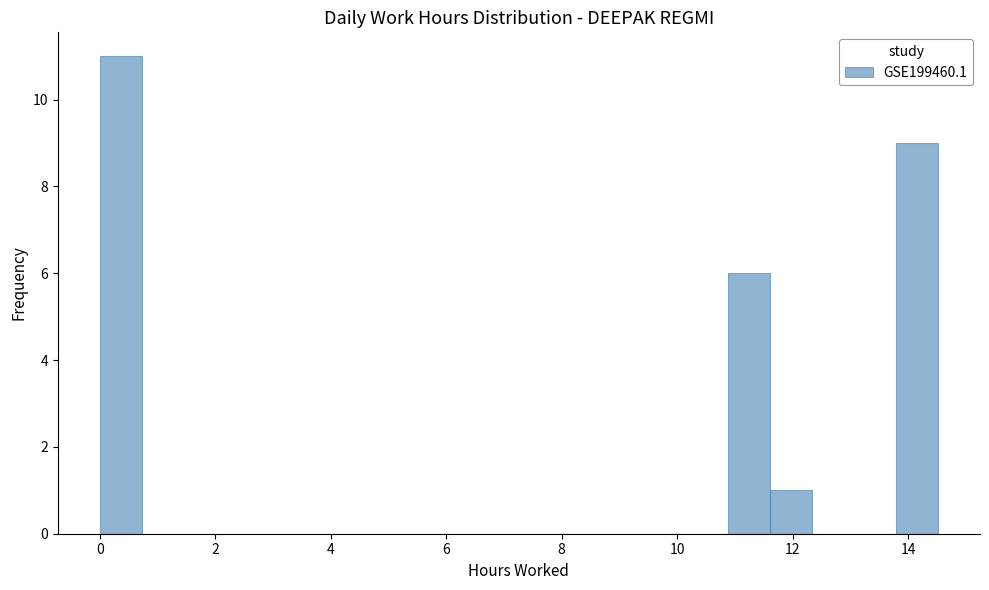

Read against the x-axis, roughly where is the centre of the tallest bar?

0.4